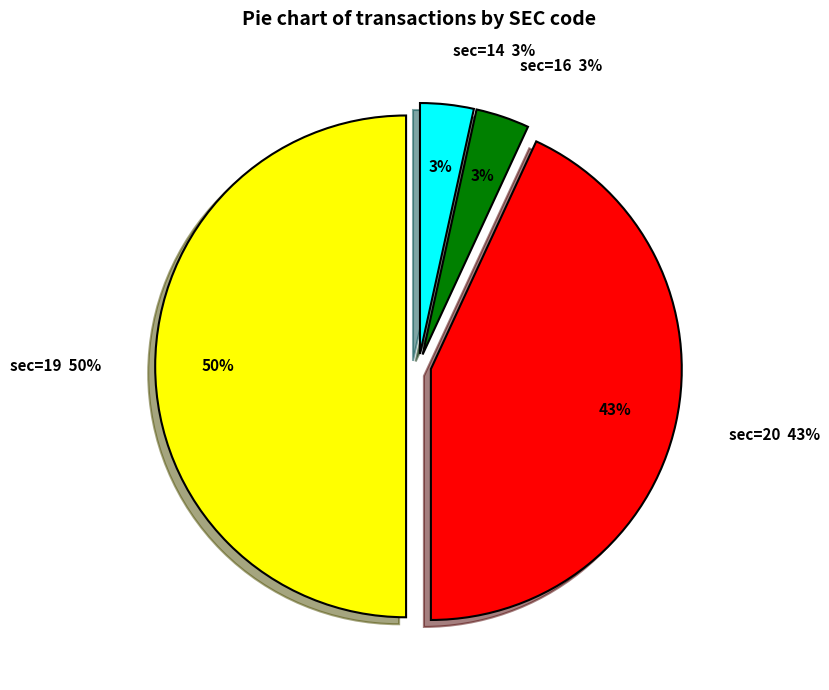

What is the smallest slice in the pie chart?

14